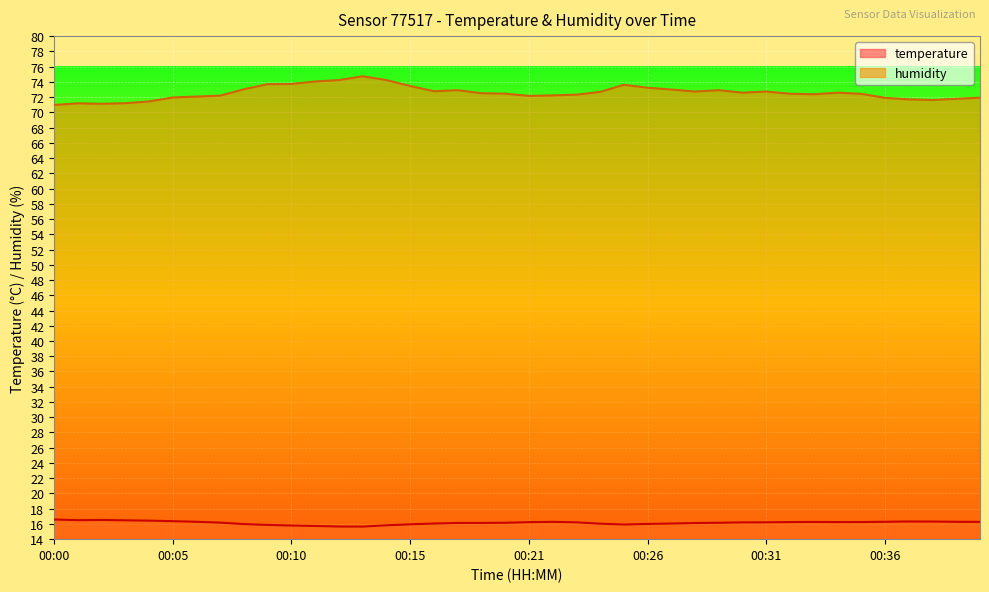

Reading left to right, what are all the values shown in this chart?

temperature: 16.6	16.5	16.5	16.5	16.4	16.4	16.3	16.2	16.0	15.9	15.8	15.7	15.7	15.7	15.8	15.9	16.1	16.1	16.1	16.1	16.2	16.3	16.2	16.0	15.9	16.0	16.1	16.1	16.1	16.2	16.2	16.2	16.3	16.2	16.2	16.3	16.3	16.3	16.3	16.3
humidity: 71.0	71.2	71.1	71.2	71.4	72.0	72.1	72.2	73.0	73.7	73.7	74.0	74.2	74.7	74.2	73.5	72.8	72.9	72.5	72.5	72.2	72.2	72.3	72.7	73.6	73.2	73.0	72.7	72.9	72.6	72.7	72.4	72.4	72.6	72.4	71.9	71.7	71.6	71.8	71.9